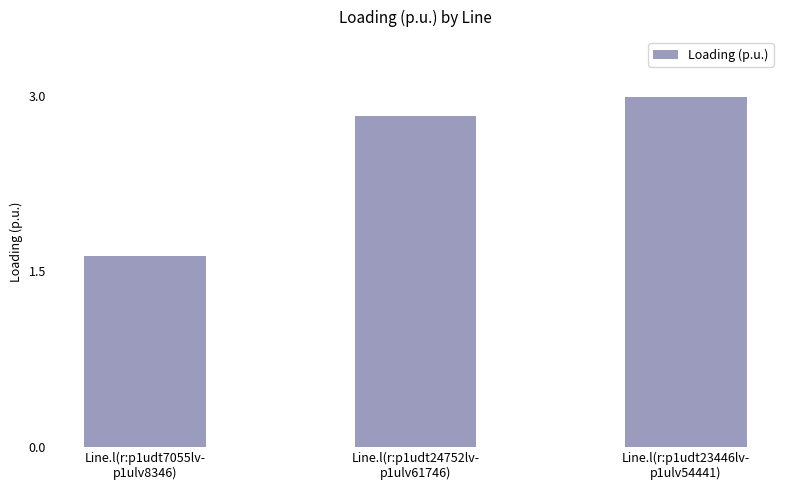

True or false: the data shows 3.0 at Line.l(r:p1udt23446lv-
p1ulv54441).

True